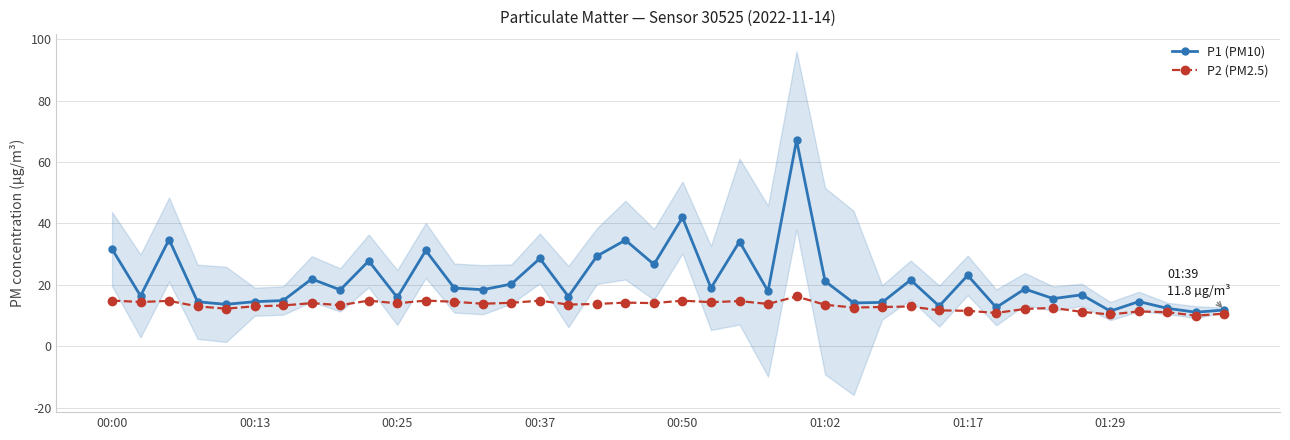

What is the minimum value shown in the chart?

10.0